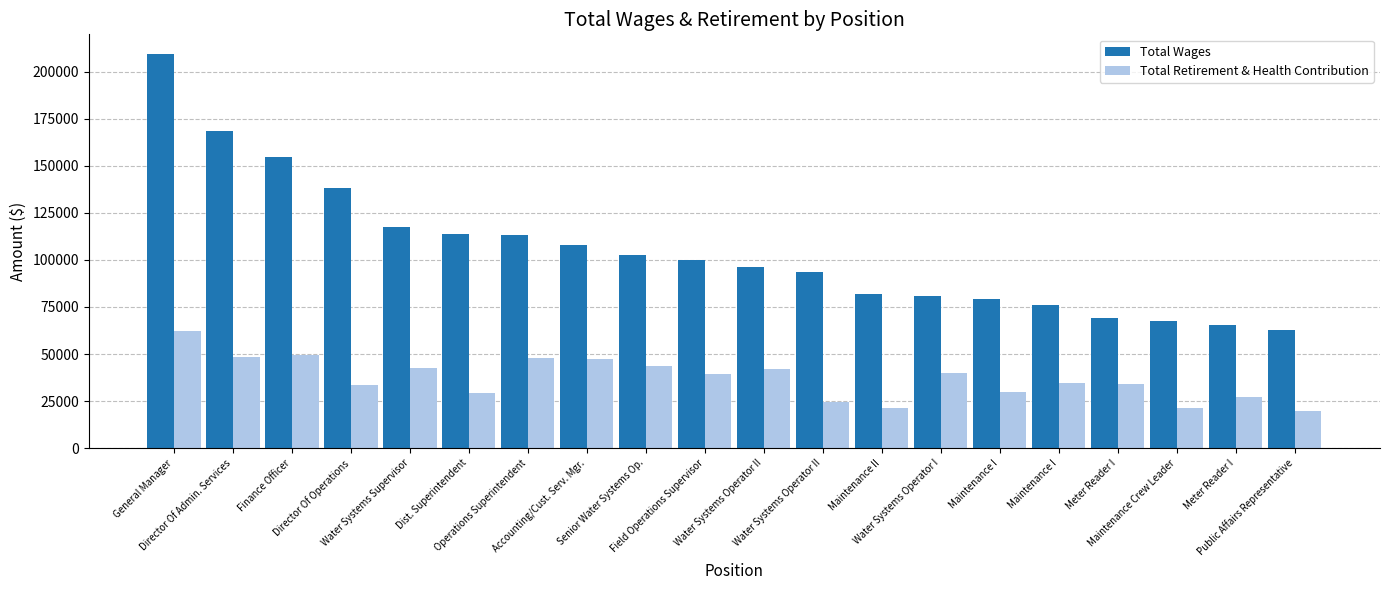

What is the average value of the Total Retirement & Health Contribution series?

36858